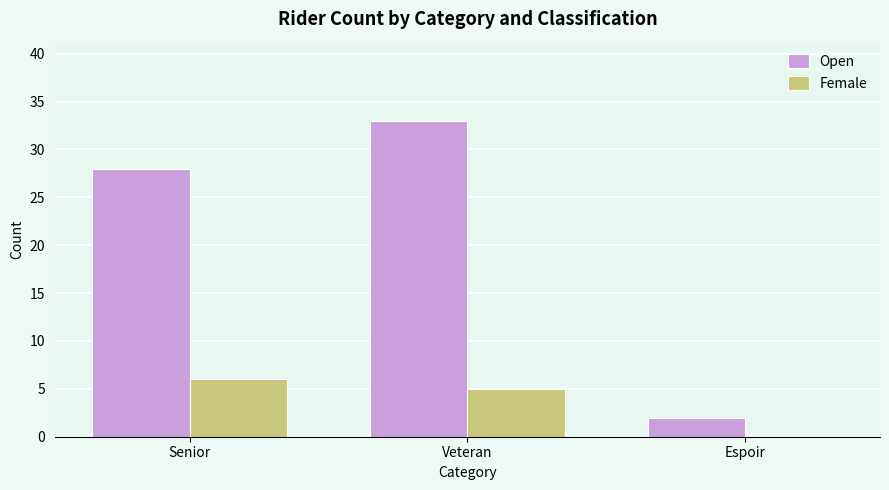

How many data points does each series have?

3